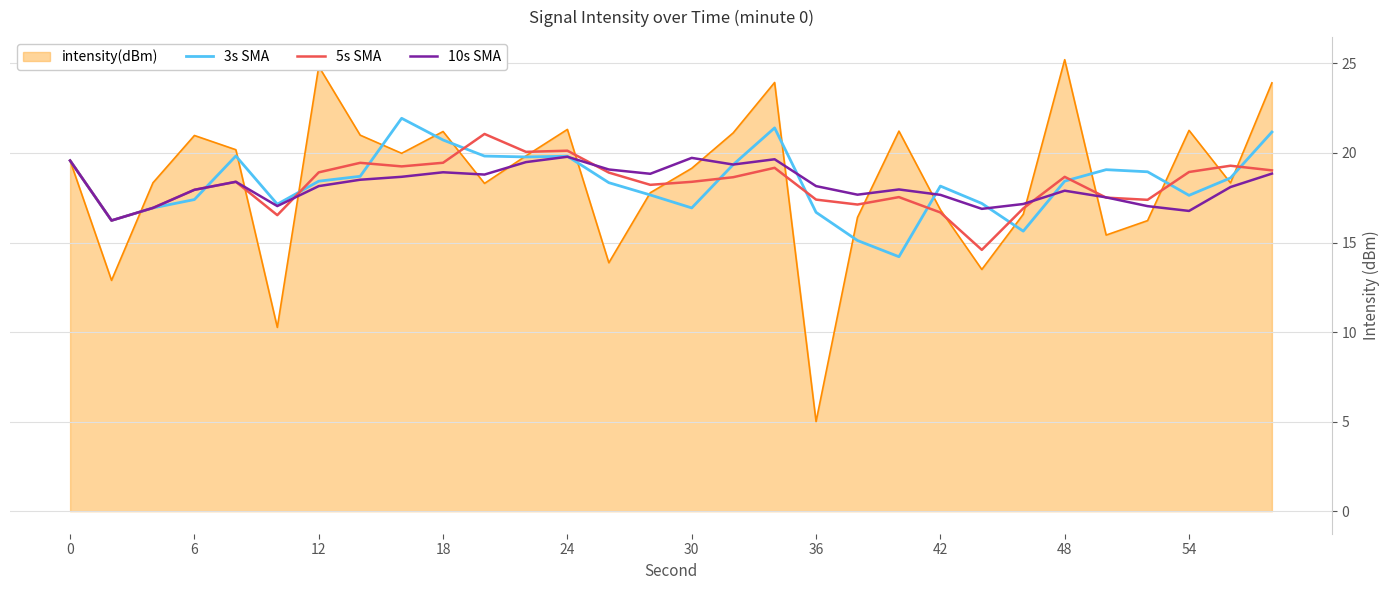

What is the minimum value shown in the chart?

5.0